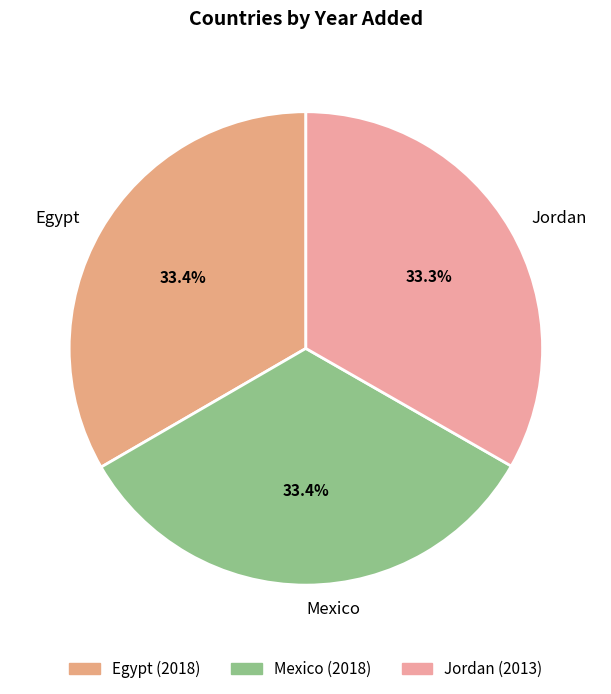

What is the ratio of the value at Egypt to the value at Jordan?

1.0